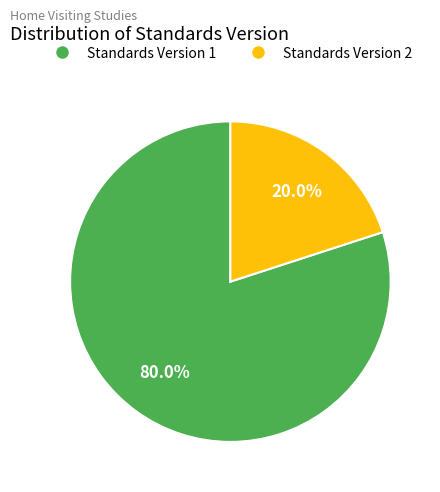

Is there any slice that represents more than half of the pie?

Yes